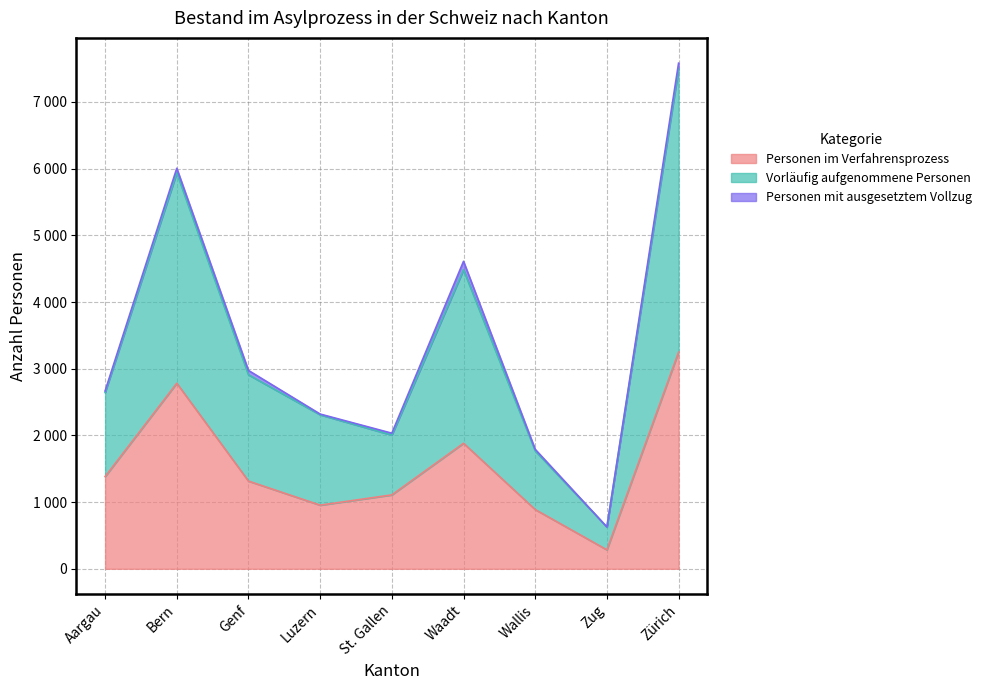

What are all the series names shown in the legend?

Personen im Verfahrensprozess, Vorläufig aufgenommene Personen, Personen mit ausgesetztem Vollzug